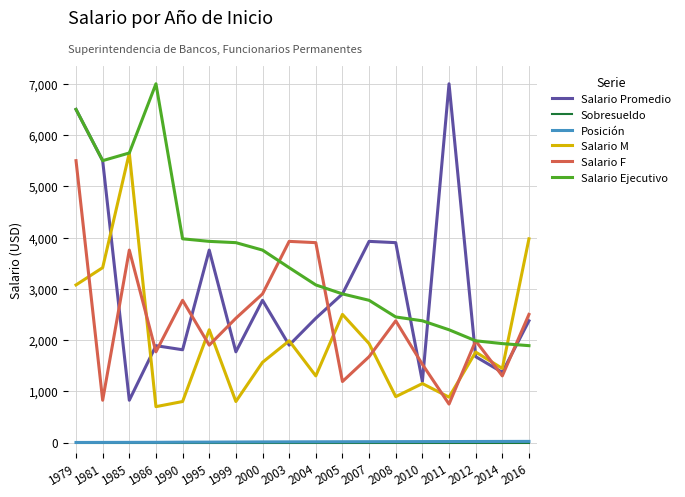

At which category is the sum across all series the highest?

1979